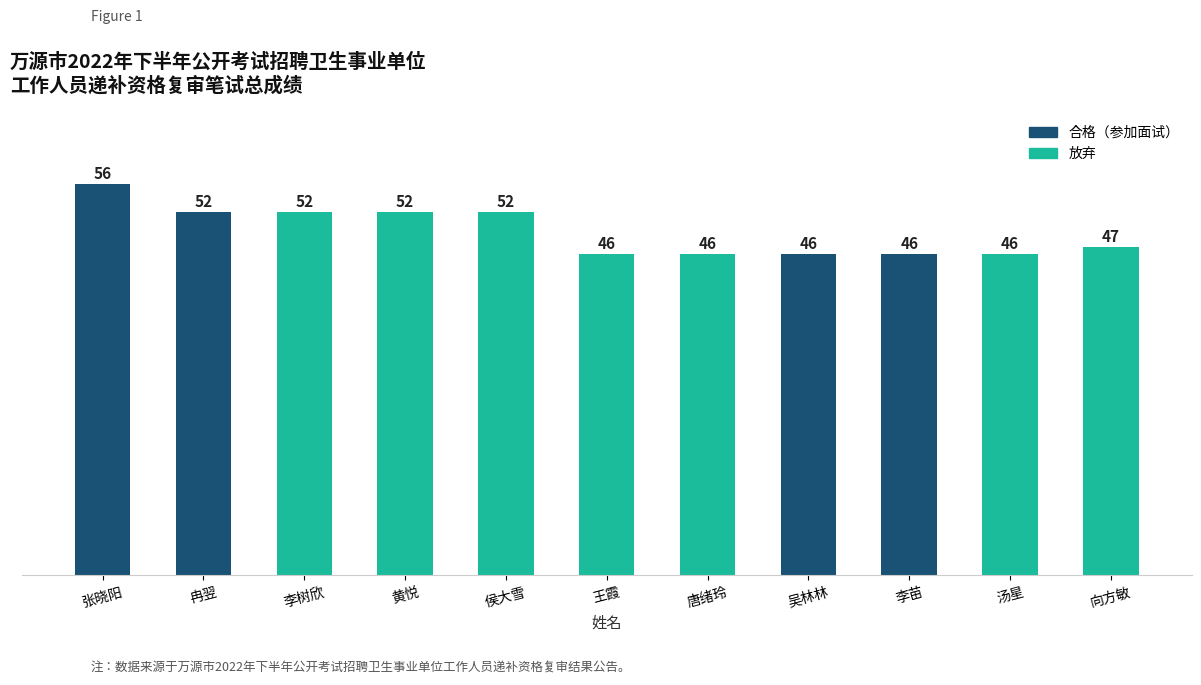

What value does the data have at 唐绪玲, to the nearest 10?

50